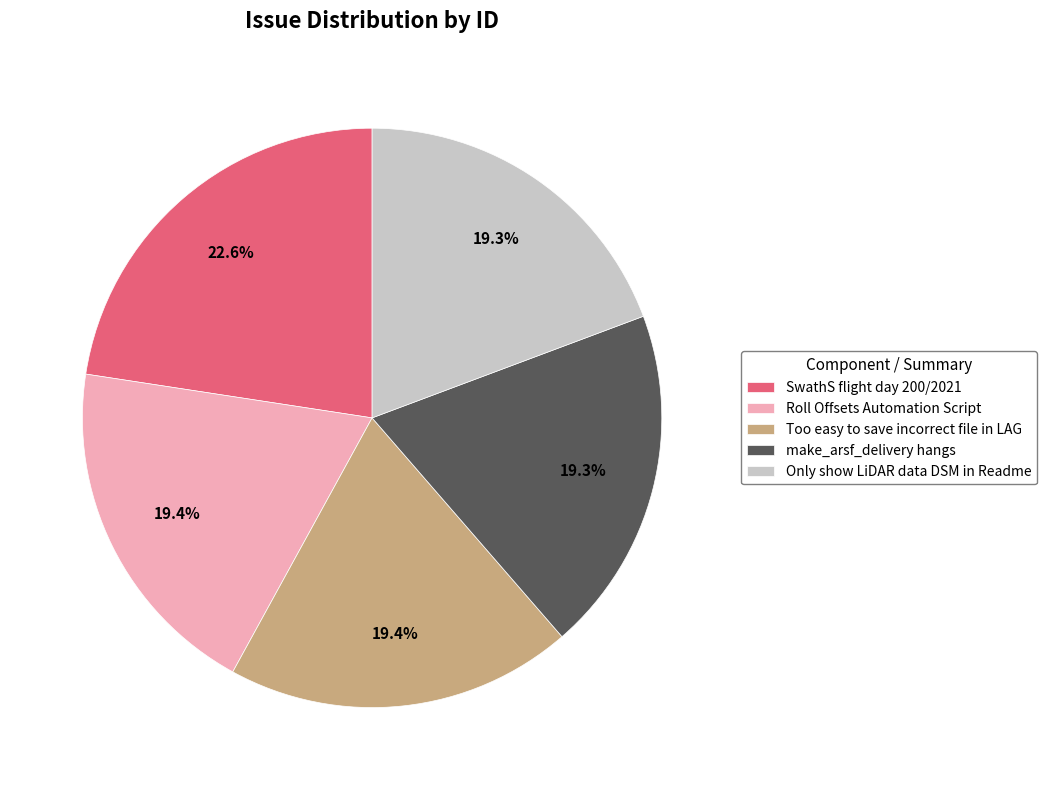

What percentage is NOT represented by make_arsf_delivery hangs?

80.7%